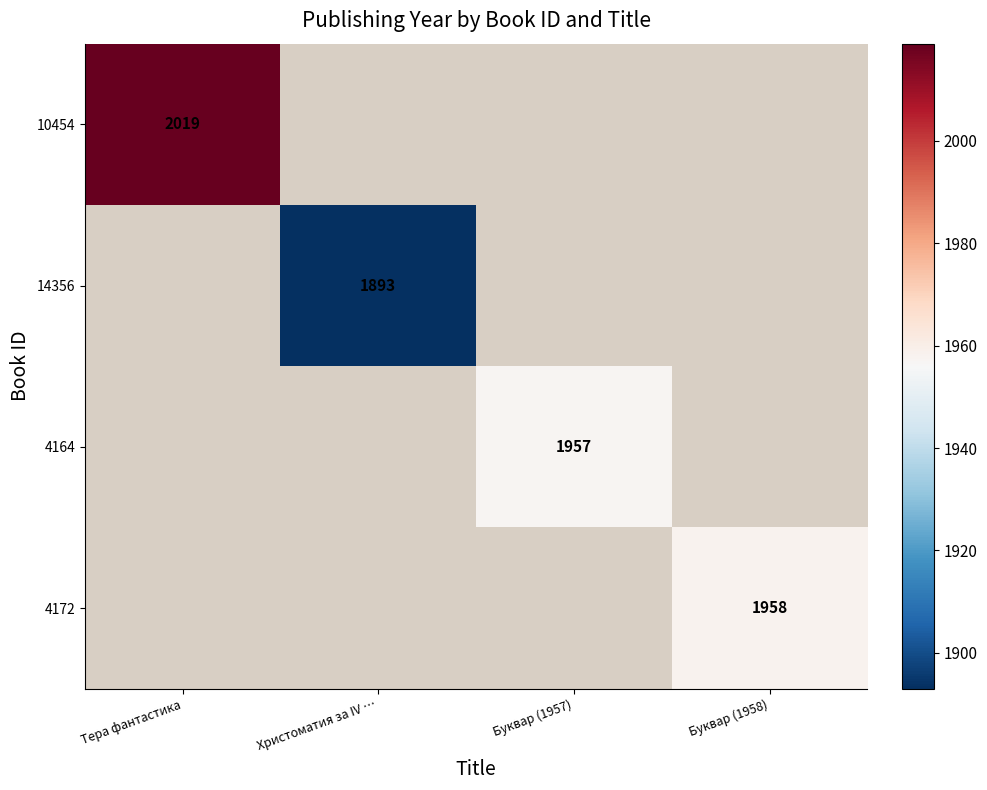

The value of 10454 at Тера фантастика is 1063. True or false?

False